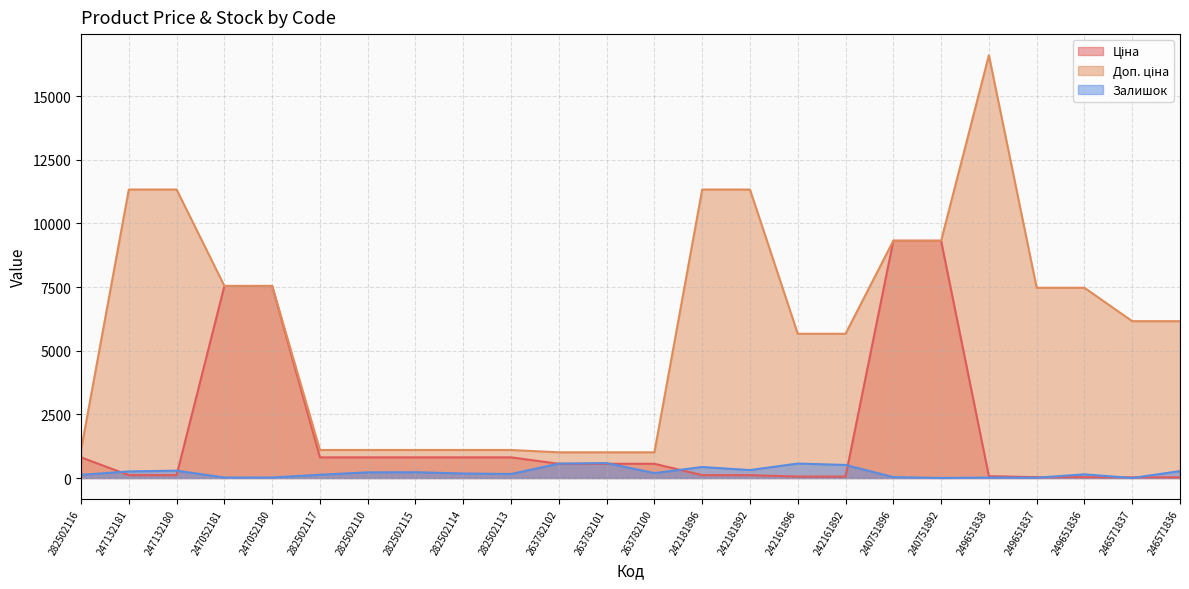

What position from the left is 263782101?

12